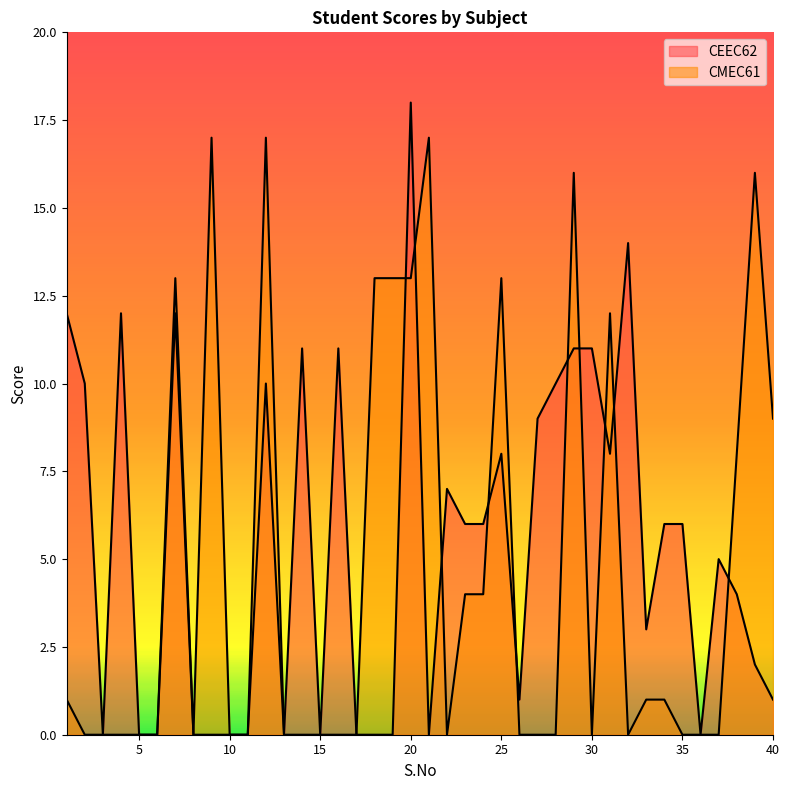

The CMEC61 series shows 0 at 26. True or false?

True